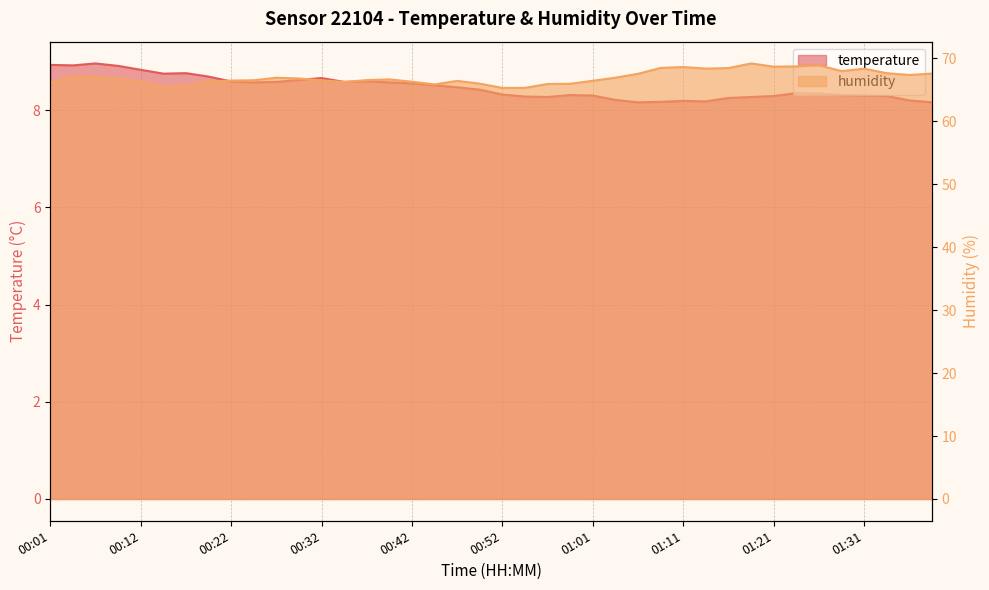

At which category does the chart reach its minimum across all series?

01:06